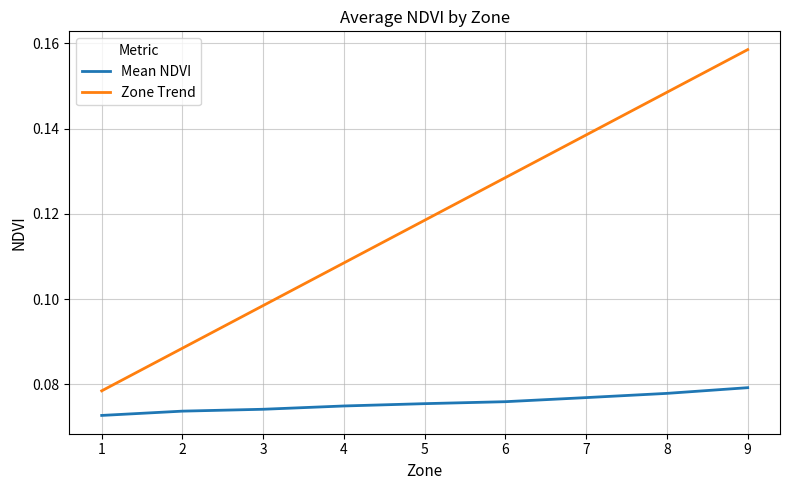

At which category is the sum across all series the highest?

9